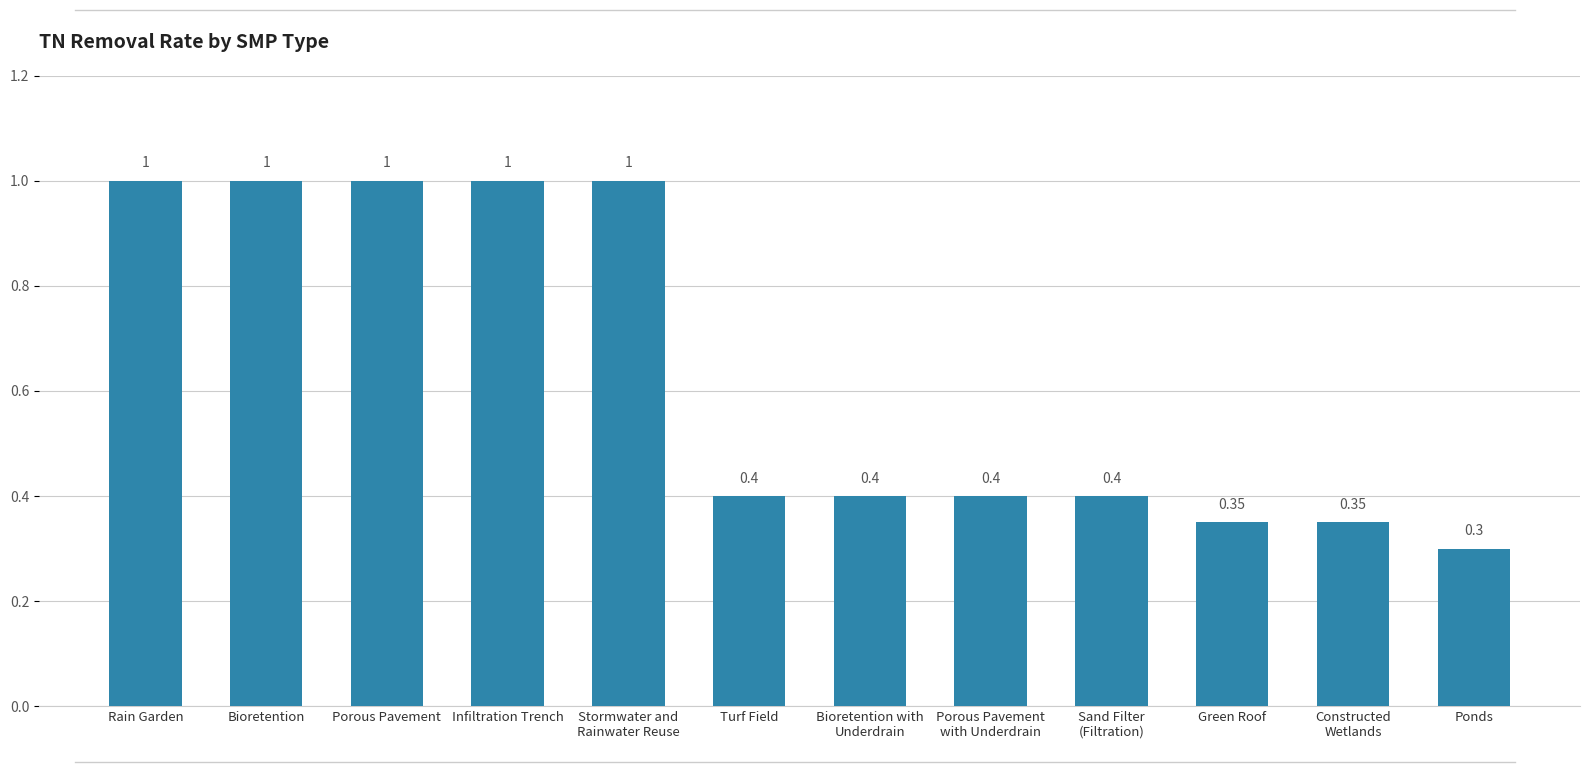

Which label corresponds to the smallest value in the chart?

Ponds